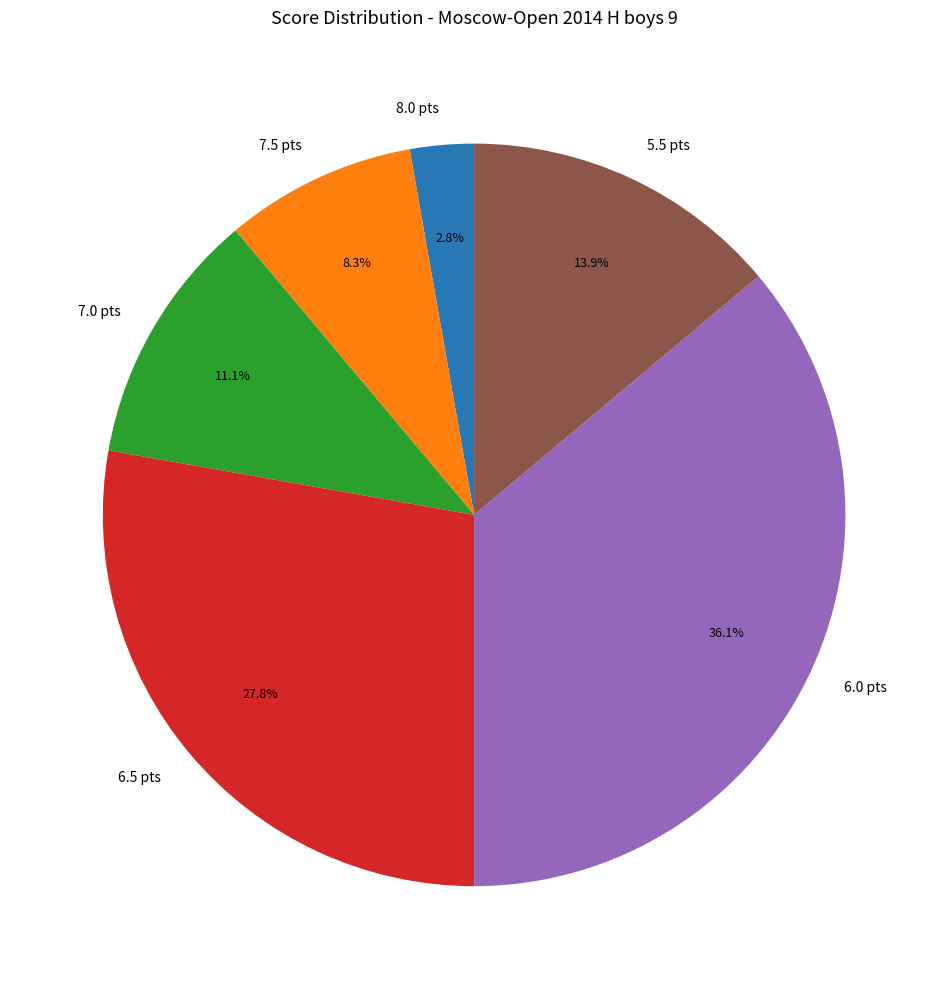

Between 6.0 pts and 6.5 pts, which is larger?

6.0 pts